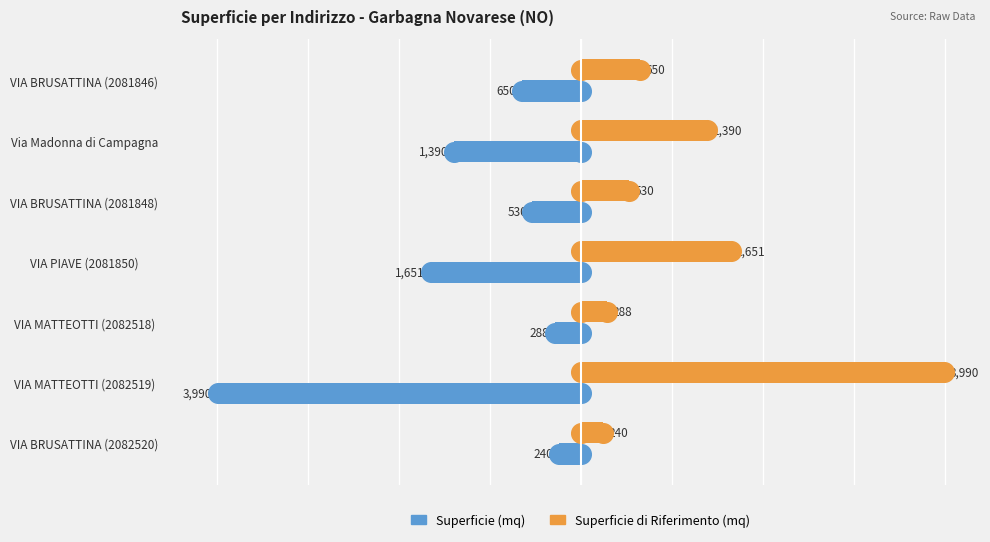

At how many categories does at least one series exceed 2593?

1